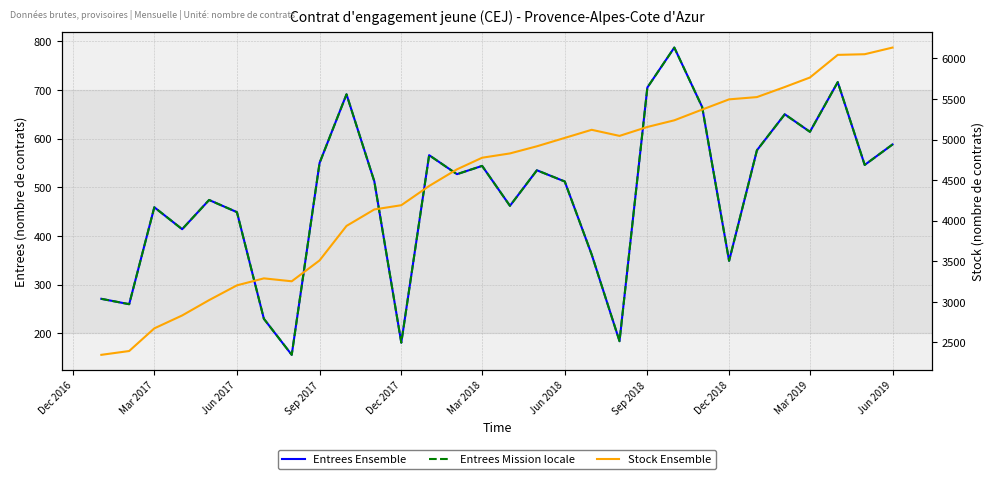

What position from the left is Mar 2017?

2